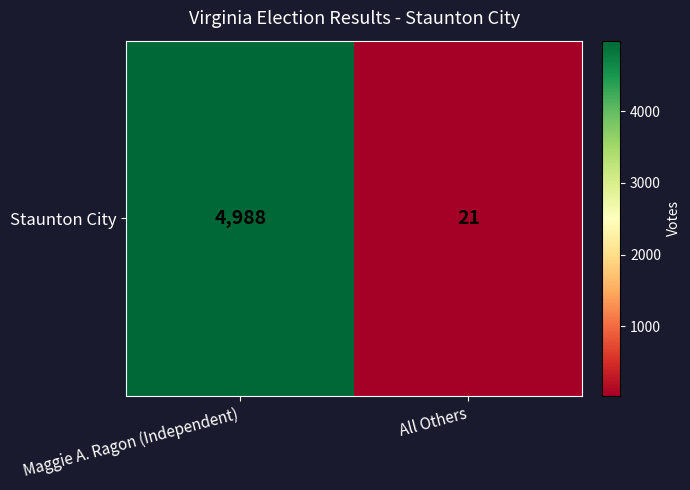

Reading left to right, list all the values displayed in this chart.

Maggie A. Ragon (Independent)=4988	All Others=21